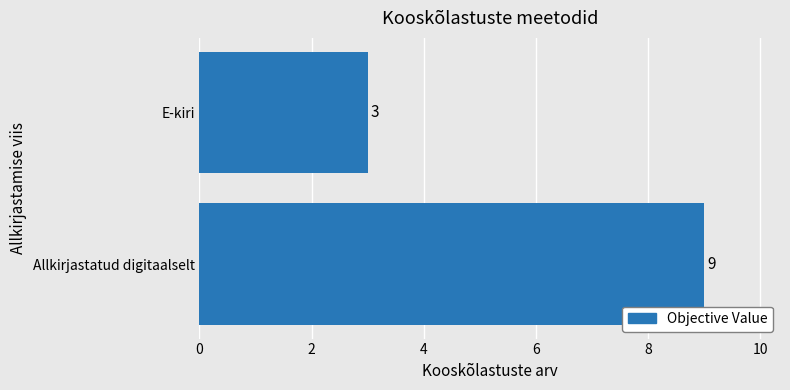

Which category has the lowest value across all series?

E-kiri